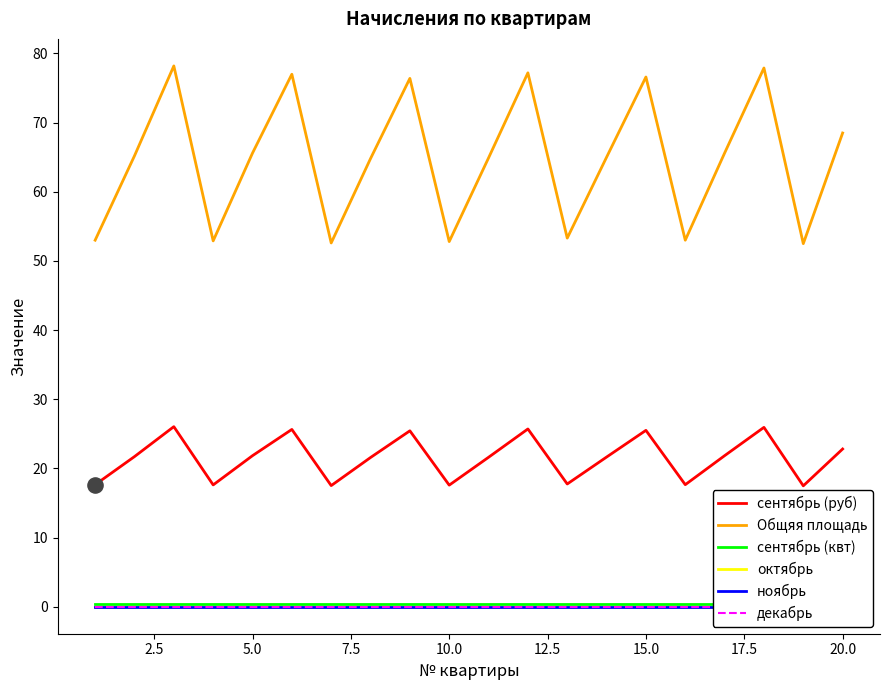

Which series has the largest total across all categories?

Общяя площадь